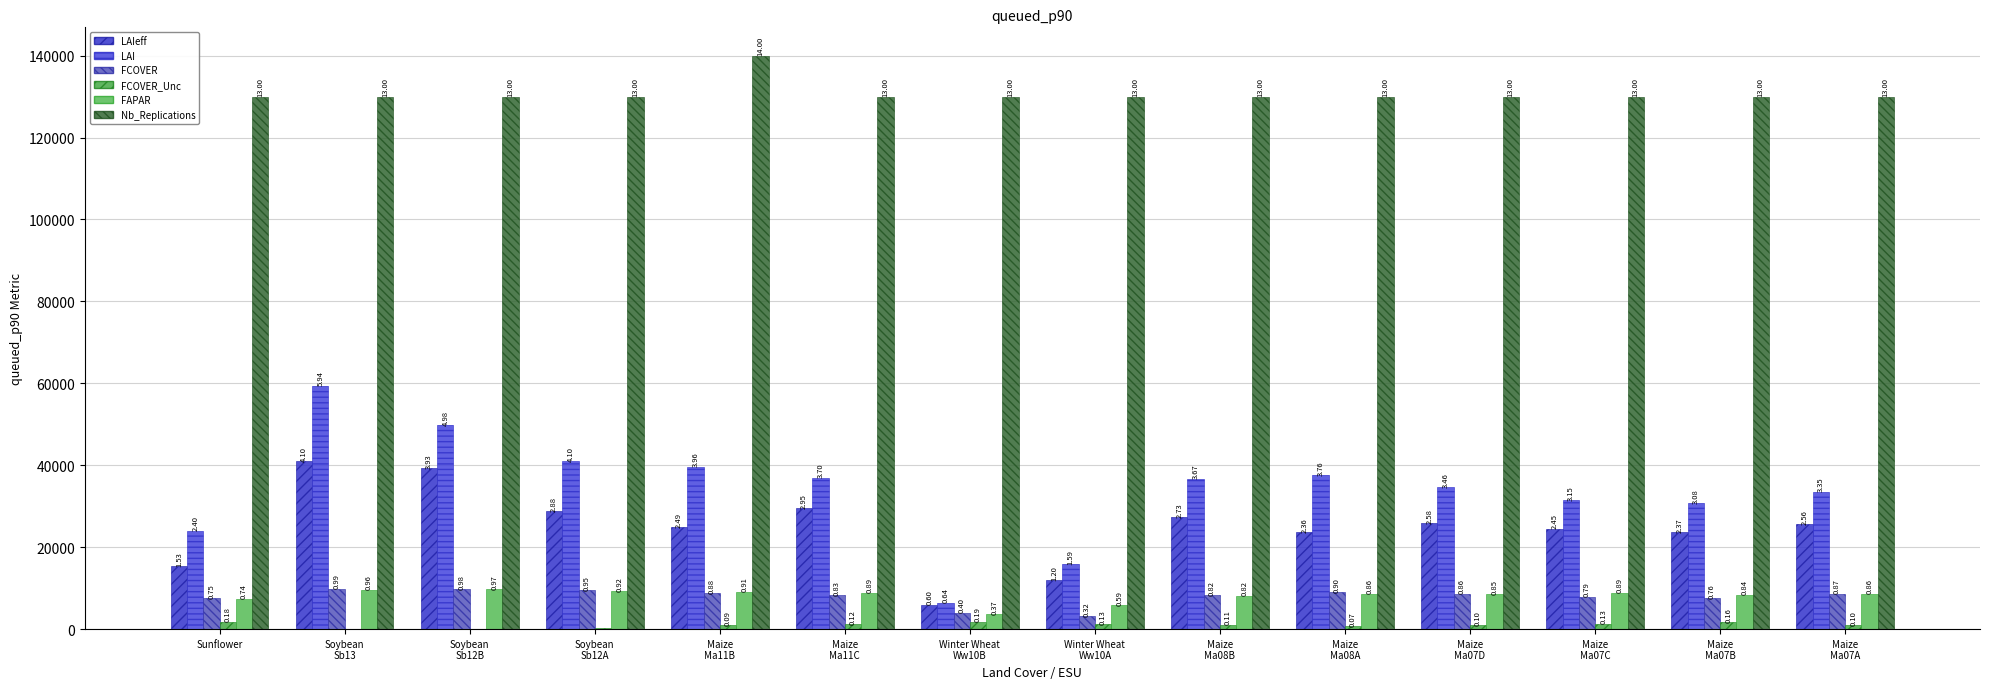

How many groups of bars are there?

14